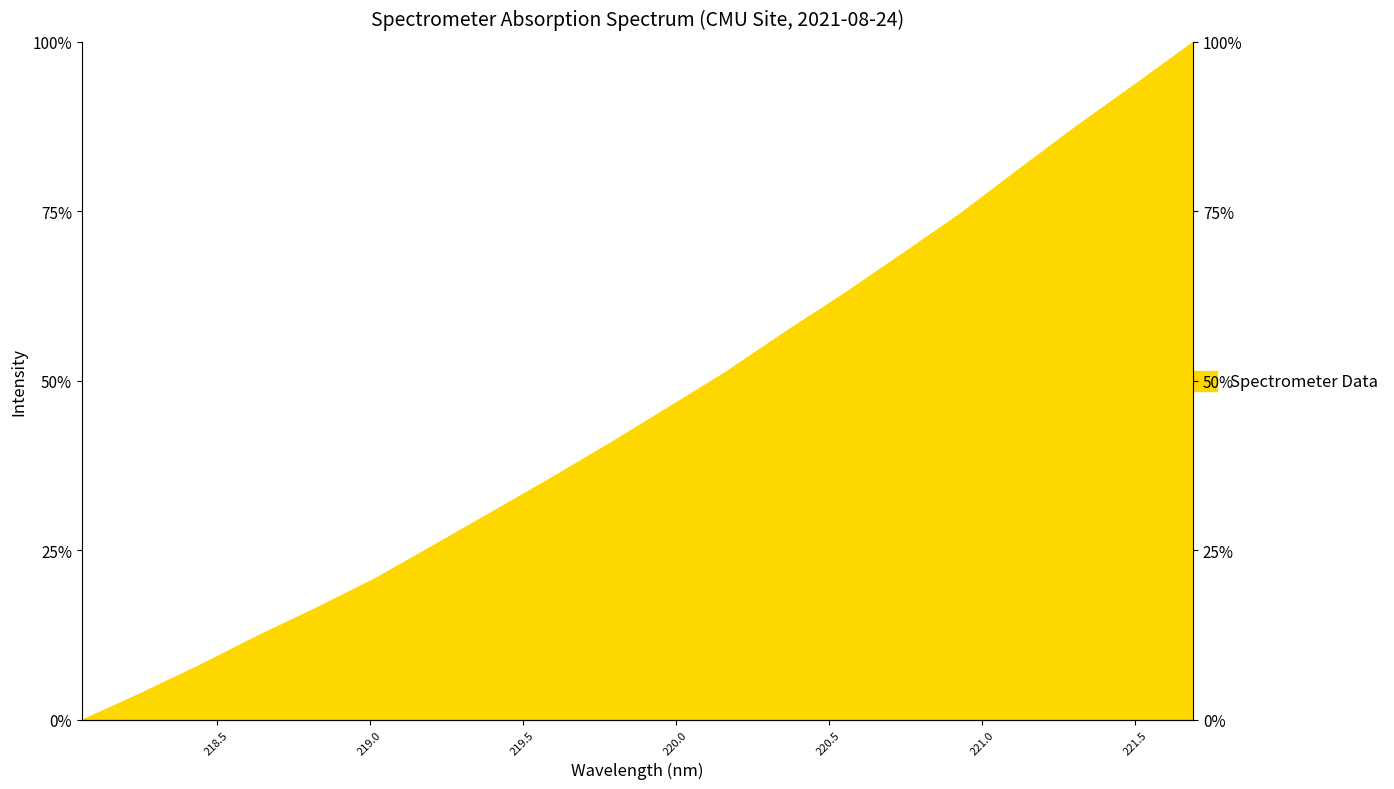

Does the chart have visible grid lines?

No